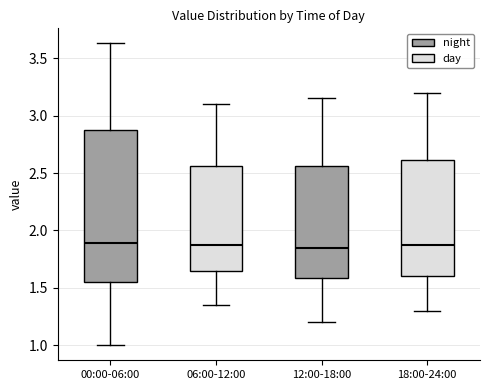

Reading left to right, read every box against the y-axis: the position of its median line, the range the box covers, and the ends of its whiskers. The values are not printed on the chart, so give them approximately, as read against the axis.

00:00-06:00: median 1.90, box 1.55 to 2.90, whiskers 1.00 to 3.65
06:00-12:00: median 1.90, box 1.65 to 2.55, whiskers 1.35 to 3.10
12:00-18:00: median 1.85, box 1.60 to 2.55, whiskers 1.20 to 3.15
18:00-24:00: median 1.90, box 1.60 to 2.60, whiskers 1.30 to 3.20